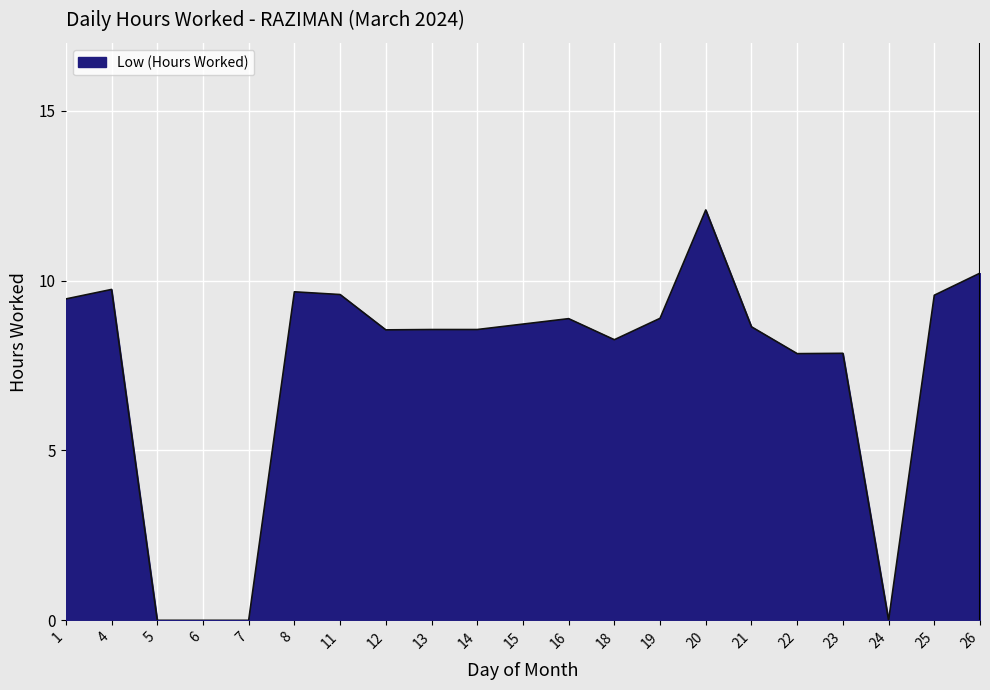

What is the change in value from 5 to 25?

+9.6